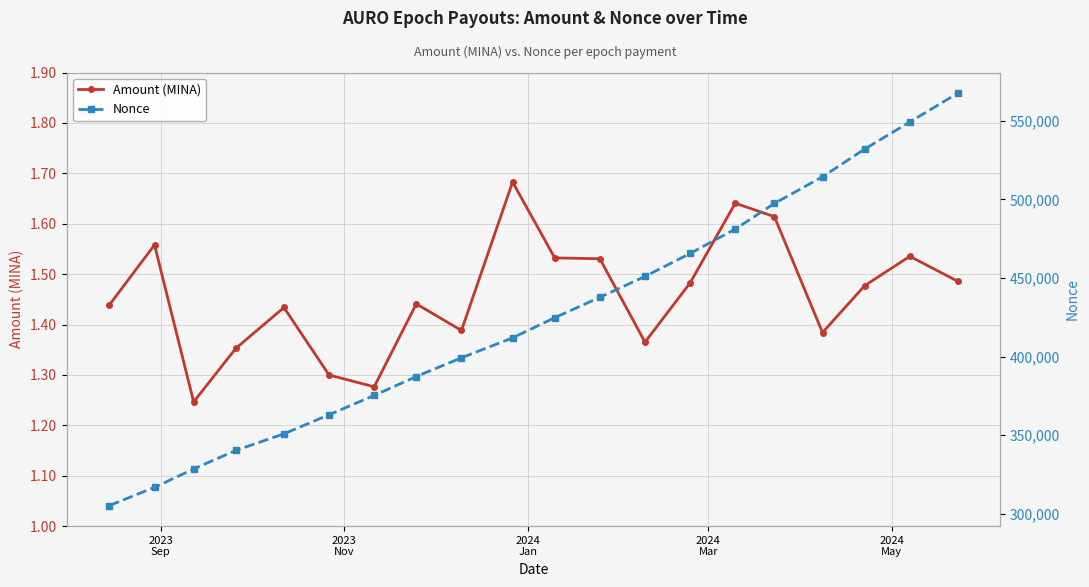

Which series has the widest spread of values?

Nonce